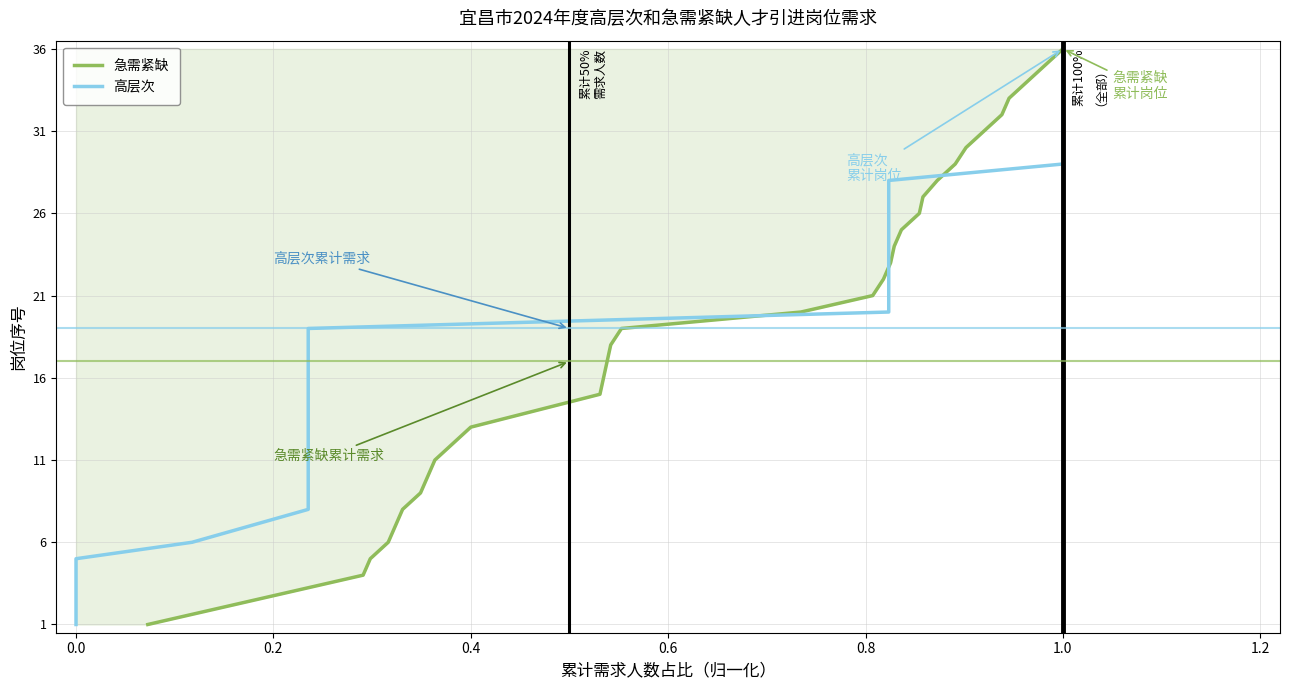

How many series are shown in this chart?

2